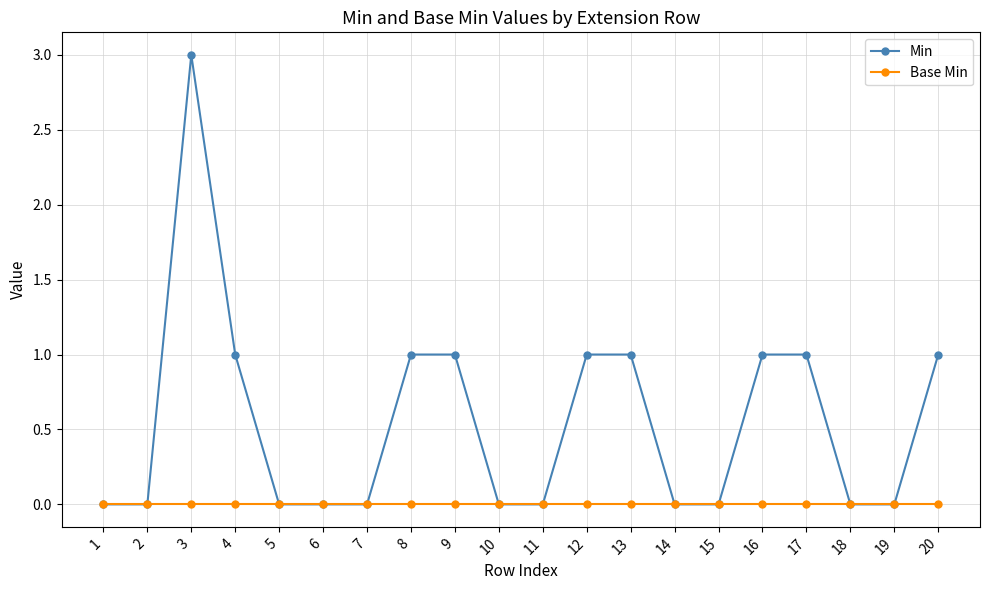

How many lines are shown in the chart?

2